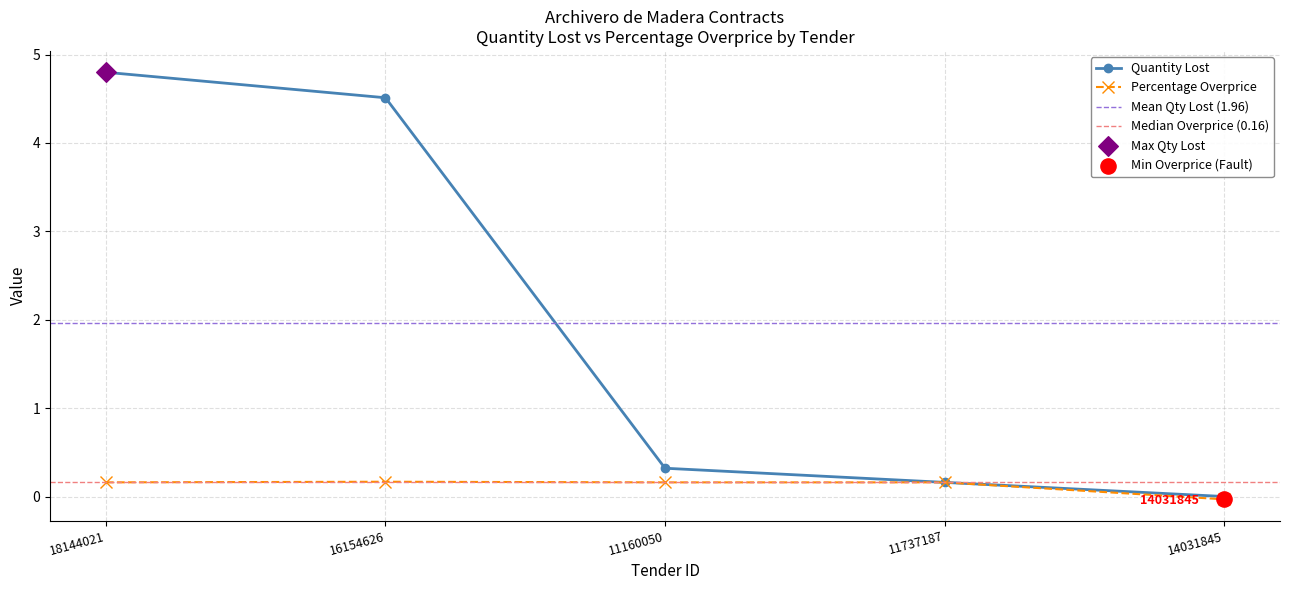

What are all the series names shown in the legend?

quantityLost, percentageOverprice